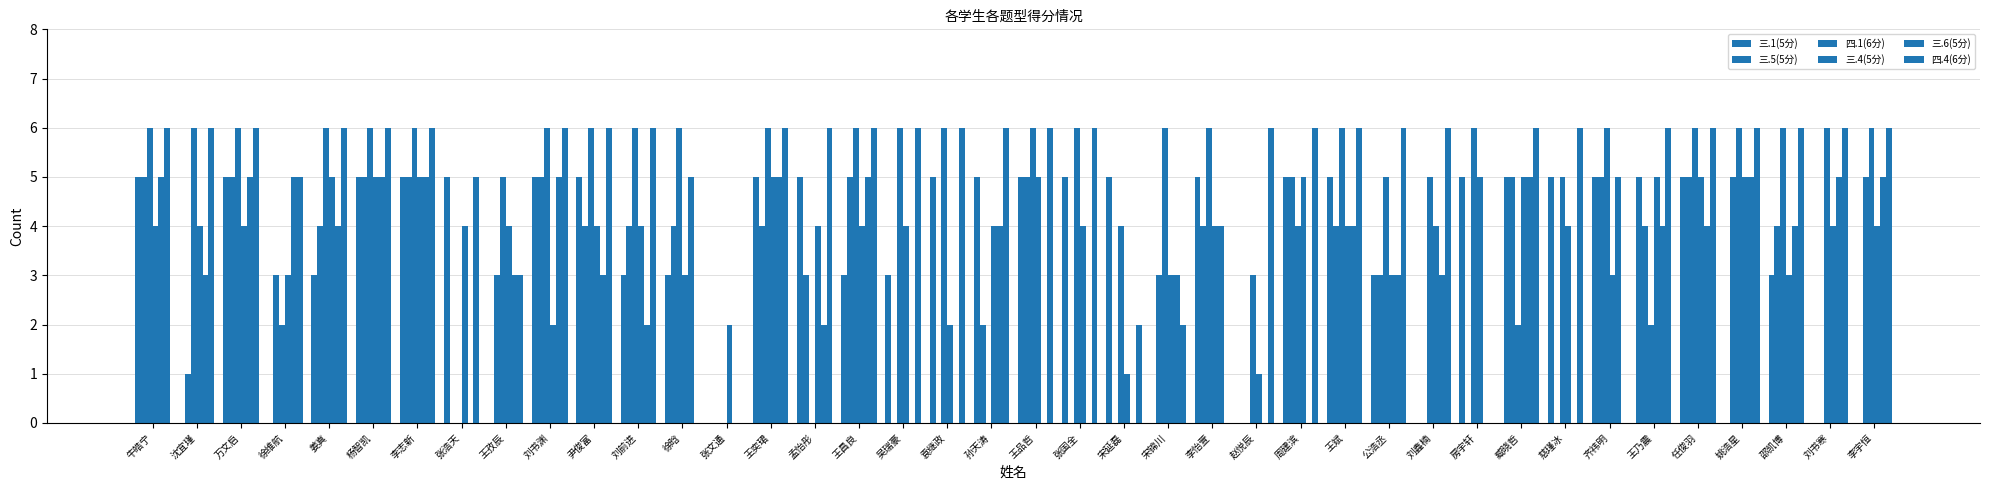

List the labels in order of 三.4(5分) value, smallest first.

宋延磊, 赵悦辰, 刘书渊, 张文通, 袁继政, 徐维航, 徐晗, 宋锦川, 公浩丞, 齐祎明, 邵凯博, 牛皓宁, 沈宜瑾, 万文启, 张浩天, 王孜辰, 尹俊富, 刘前进, 孟怡彤, 王昌良, 吴瑞豪, 孙天涛, 张国全, 李怡萱, 王斌, 刘鑫楠, 慈瑾冰, 刘书寒, 李宇恒, 姜真, 杨智凯, 李志新, 王奕珺, 王品哲, 周建滨, 房宇轩, 臧晓哲, 王乃震, 任俊羽, 姚浩星